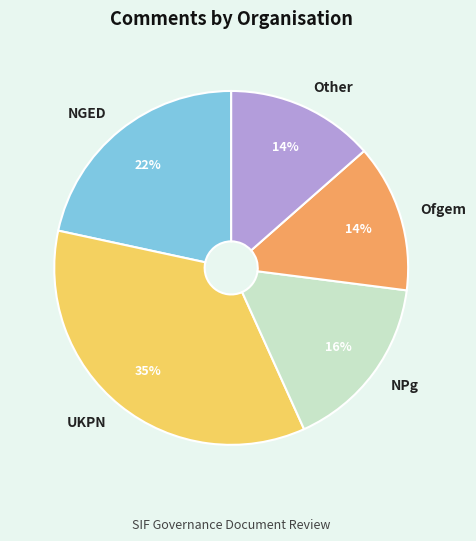

True or false: Ofgem accounts for 14% of the total.

True